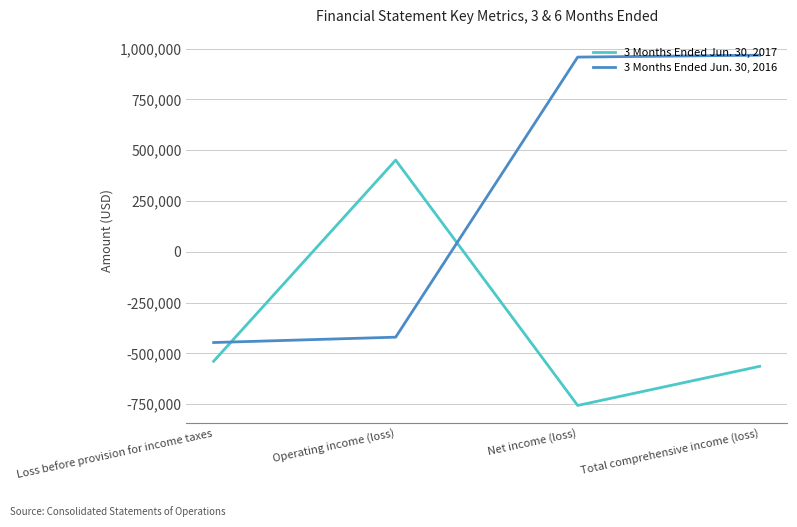

Does the chart have visible grid lines?

Yes